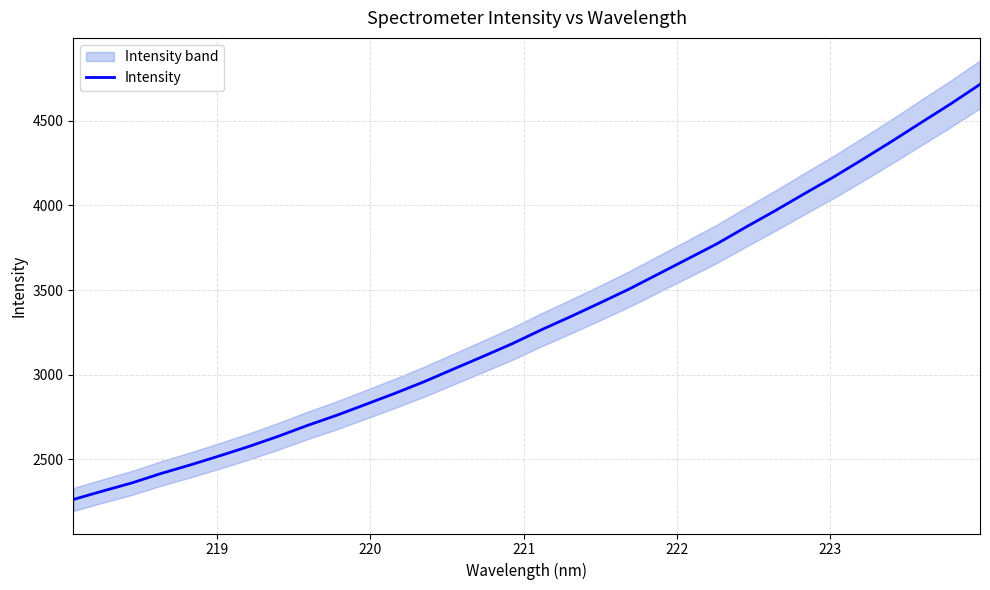

Reading left to right, list all the values displayed in this chart.

2263.5	2313.0	2361.1	2417.1	2467.6	2521.3	2576.6	2636.5	2700.8	2760.8	2825.7	2891.2	2960.0	3034.5	3108.4	3183.7	3266.0	3344.0	3424.4	3506.7	3595.6	3684.5	3773.8	3873.2	3969.9	4070.4	4169.2	4273.7	4380.7	4491.0	4600.2	4715.1